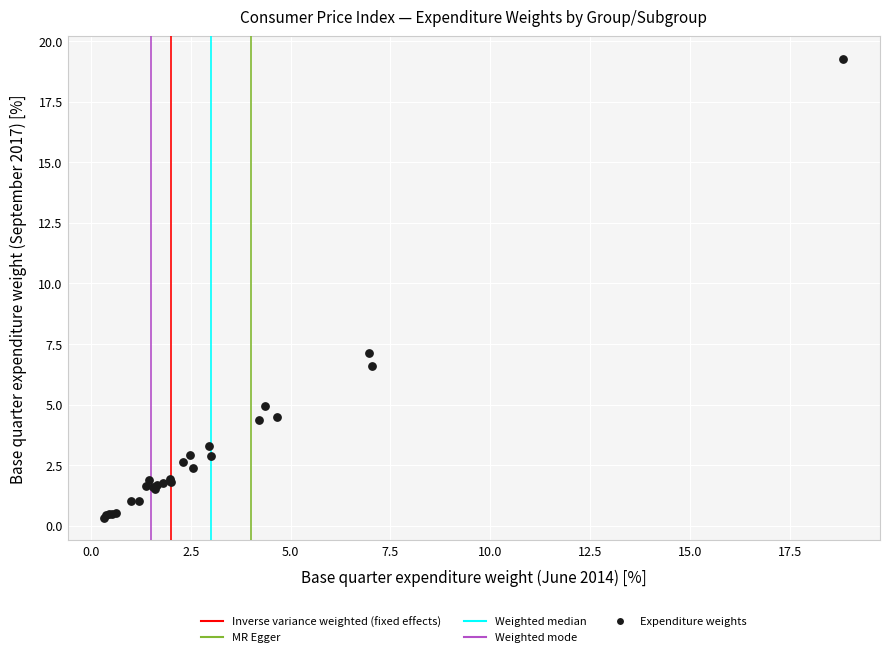

What Y value in the scatter plot is closest to 9?

7.1